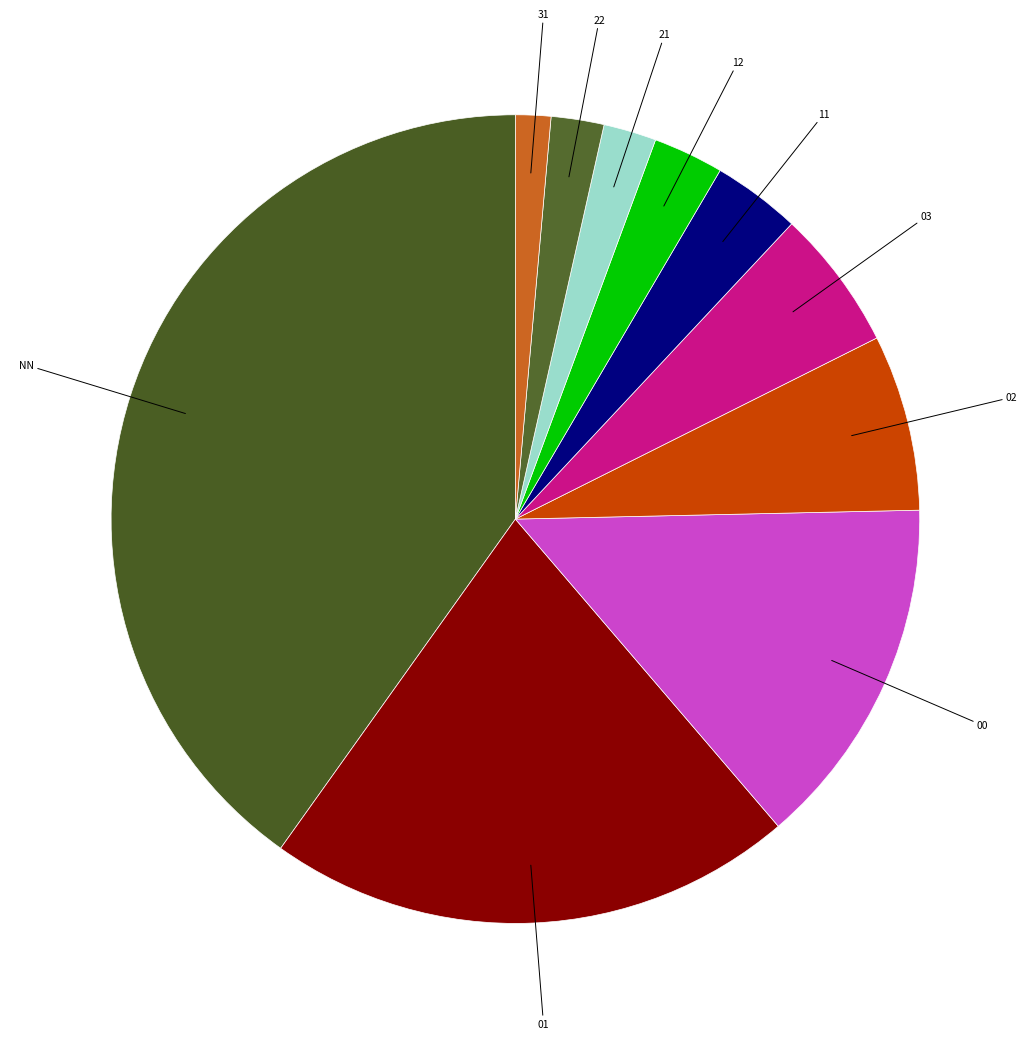

Count the number of slices in the pie.

10